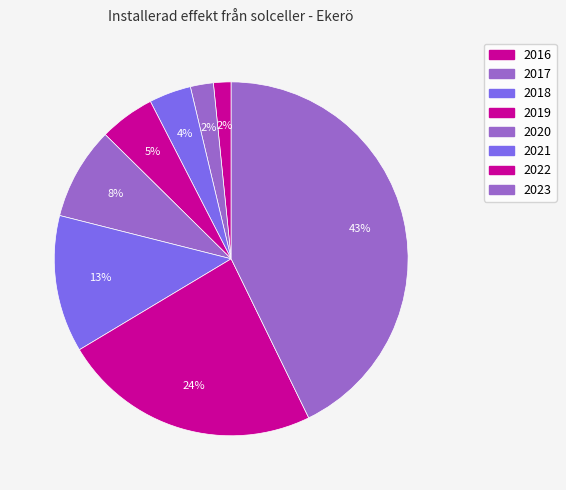

Does any single category account for the majority?

No